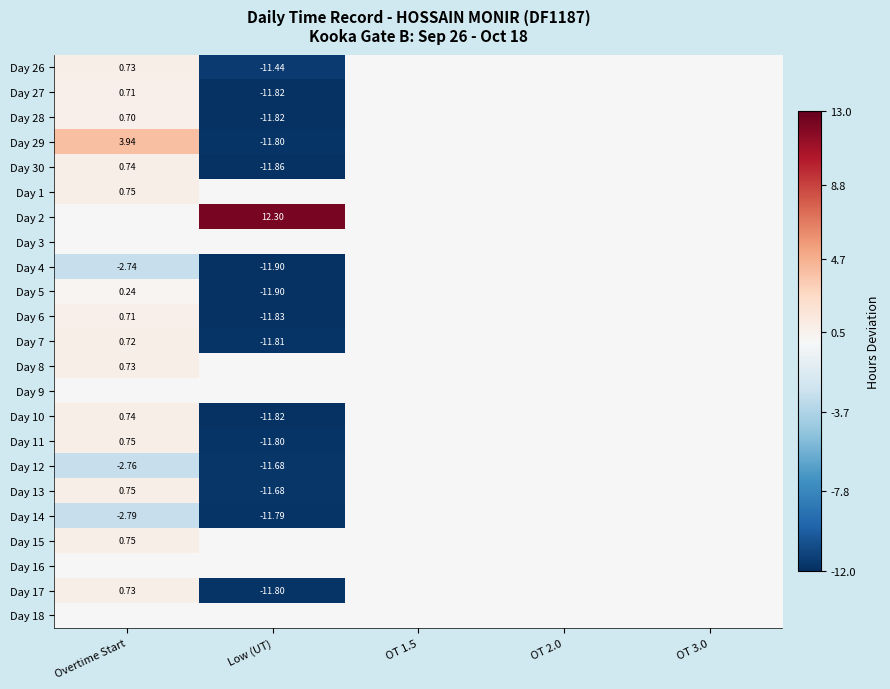

What is the maximum value for Day 5?

0.2